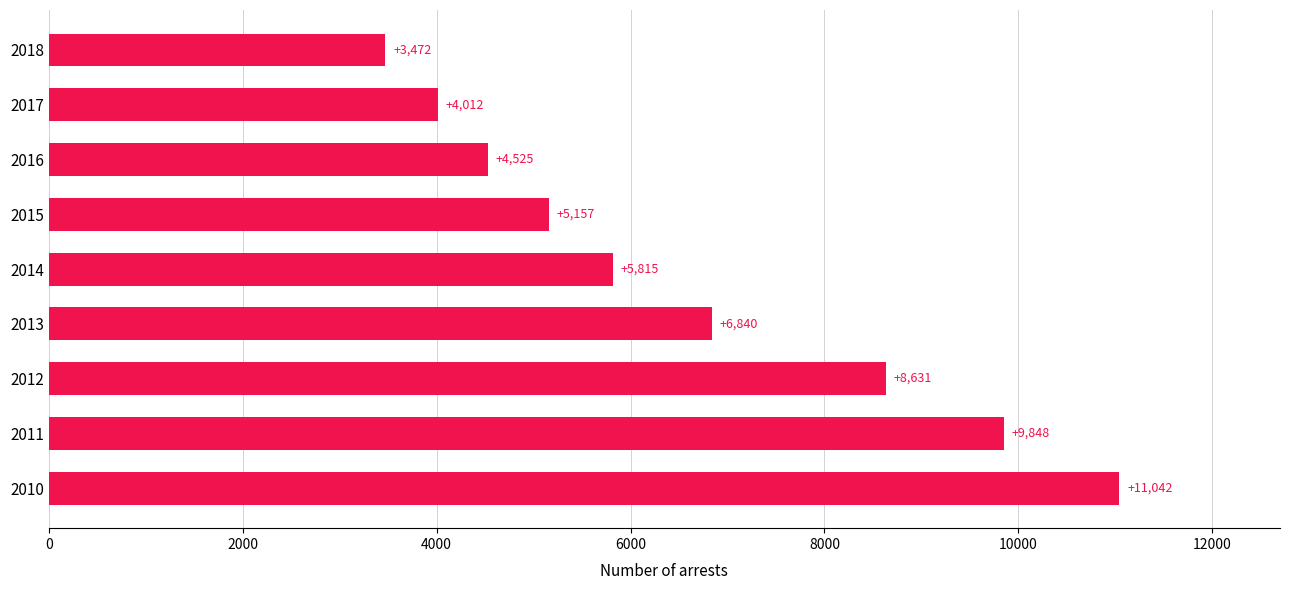

Between 2015 and 2012, which is larger?

2012